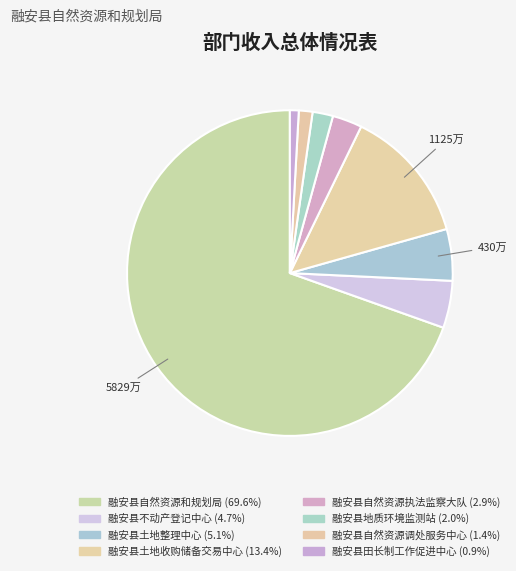

What percentage do 融安县自然资源调处服务中心 and 融安县田长制工作促进中心 together represent?

2.2%